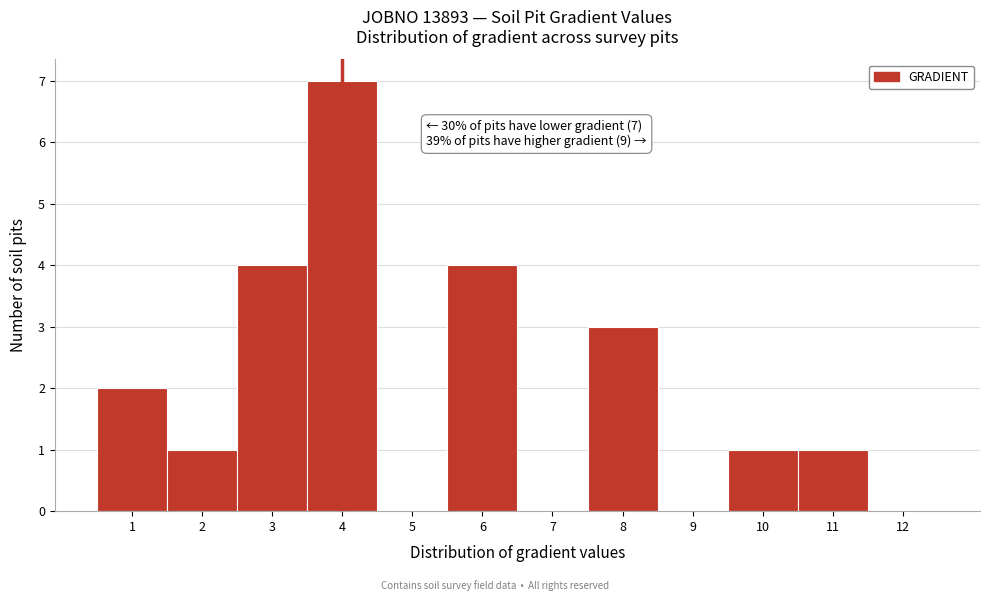

Which range on the x-axis has the tallest bar?

3.5 to 4.5